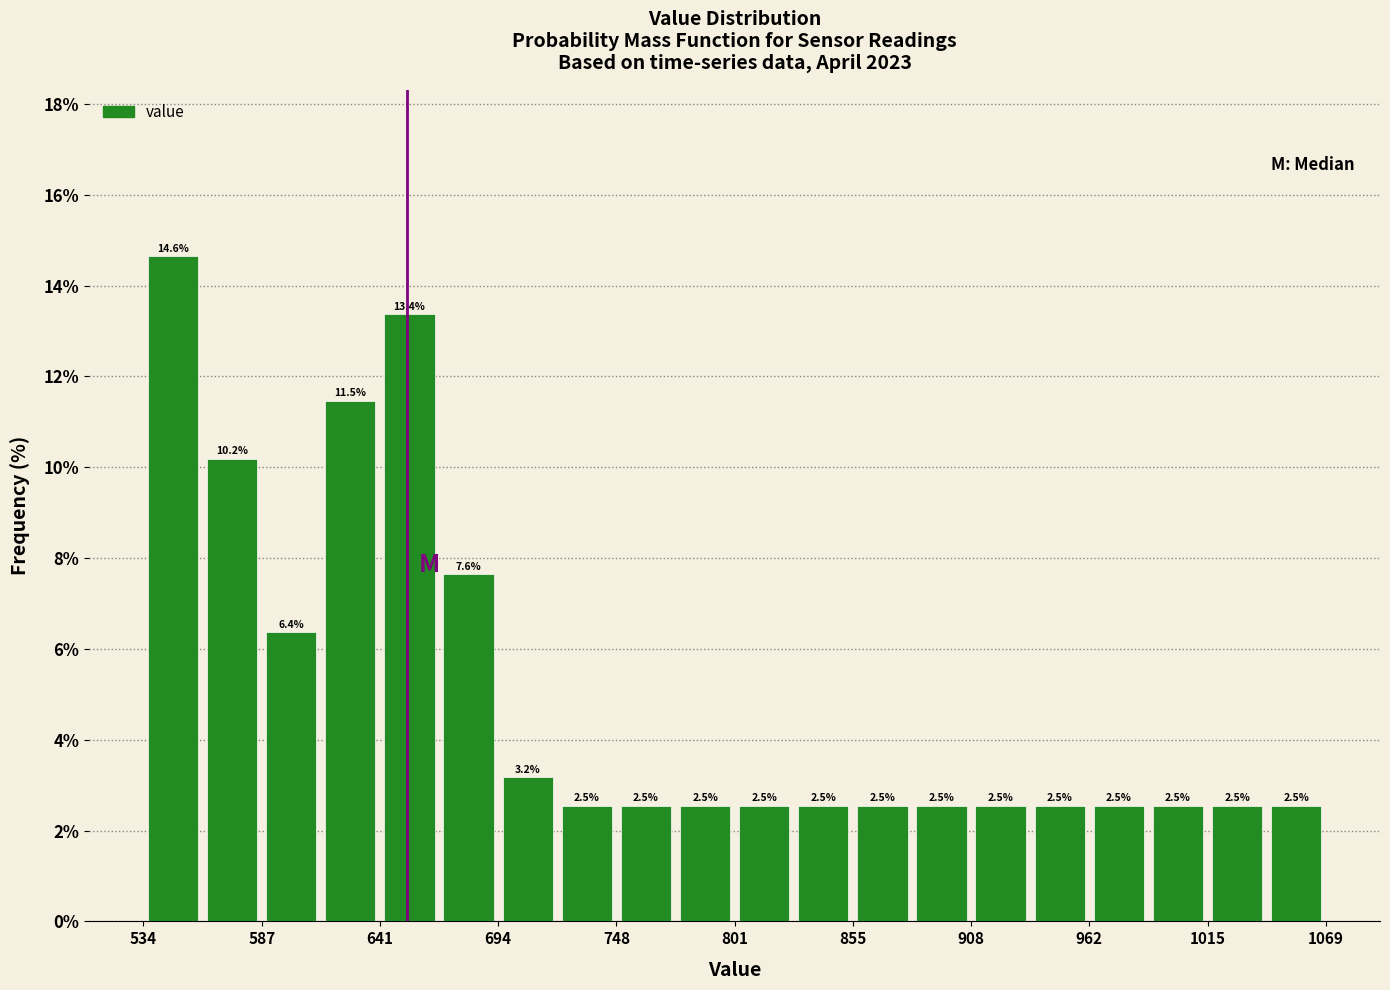

Around what value on the x-axis is the tallest bar? Give the approximate position of its centre, as read against the axis.

550